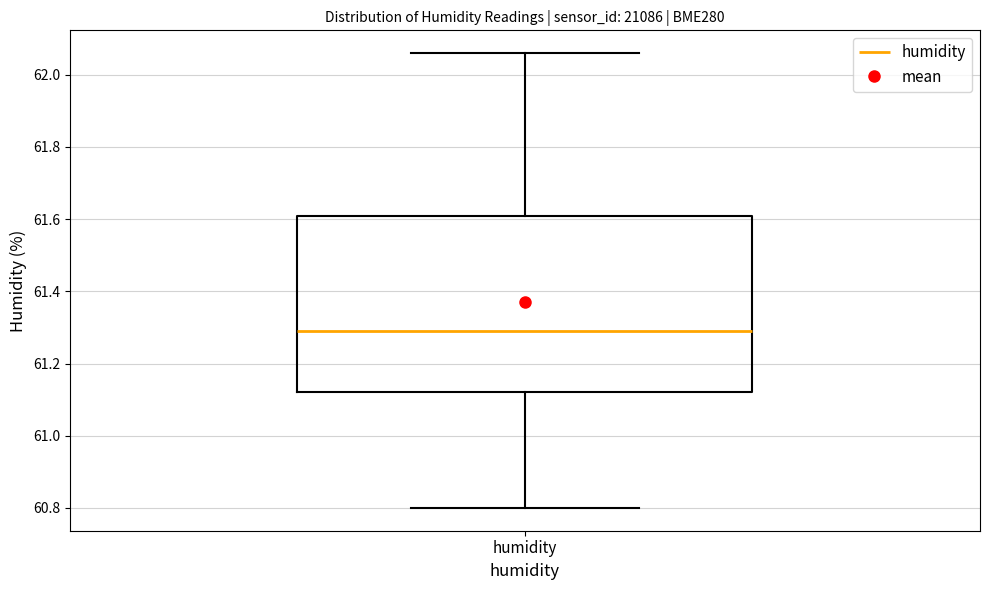

Transcribe this box plot: give where the median line is, the range the box spans, and where the two whiskers end, as read against the y-axis. The values are not printed on the chart, so give them approximately, as read against the axis.

median 61.30, box 61.12 to 61.62, whiskers 60.80 to 62.06